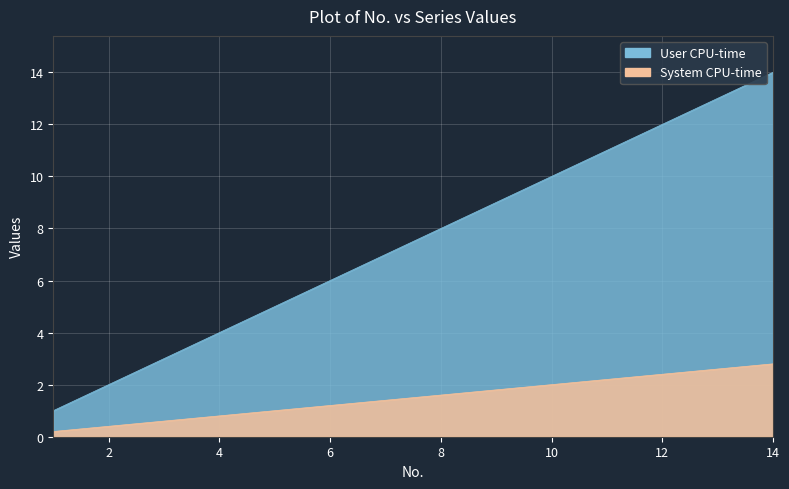

What is the smallest value displayed?

0.2